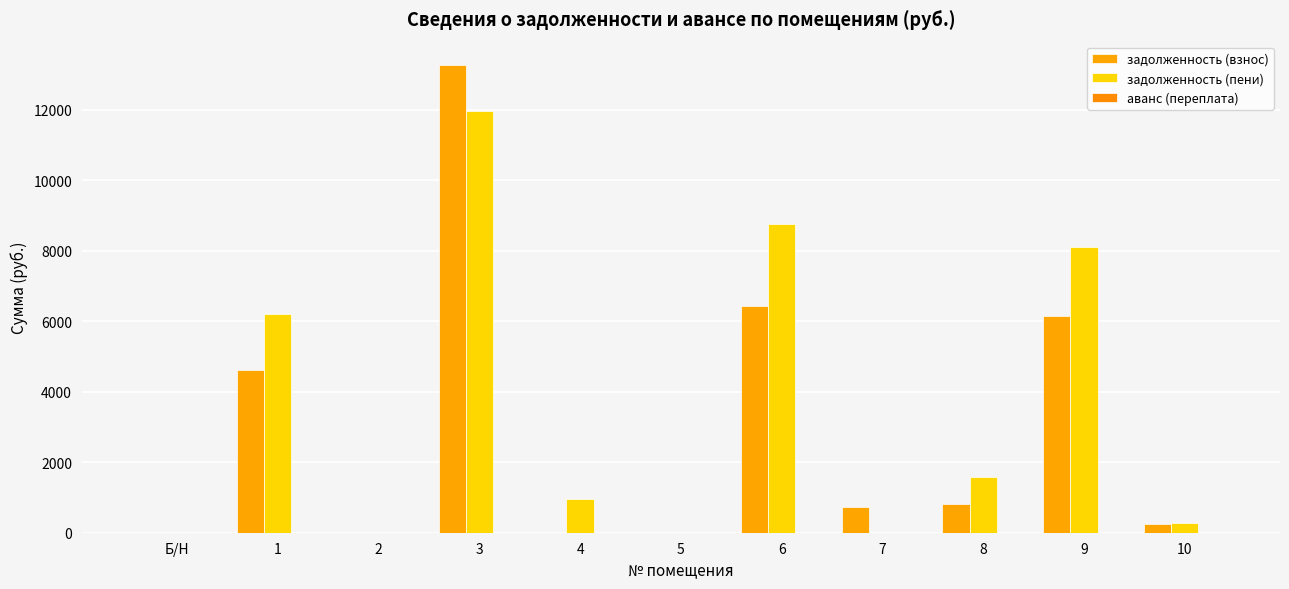

Which category has the highest value in the задолженность (пени) series?

3